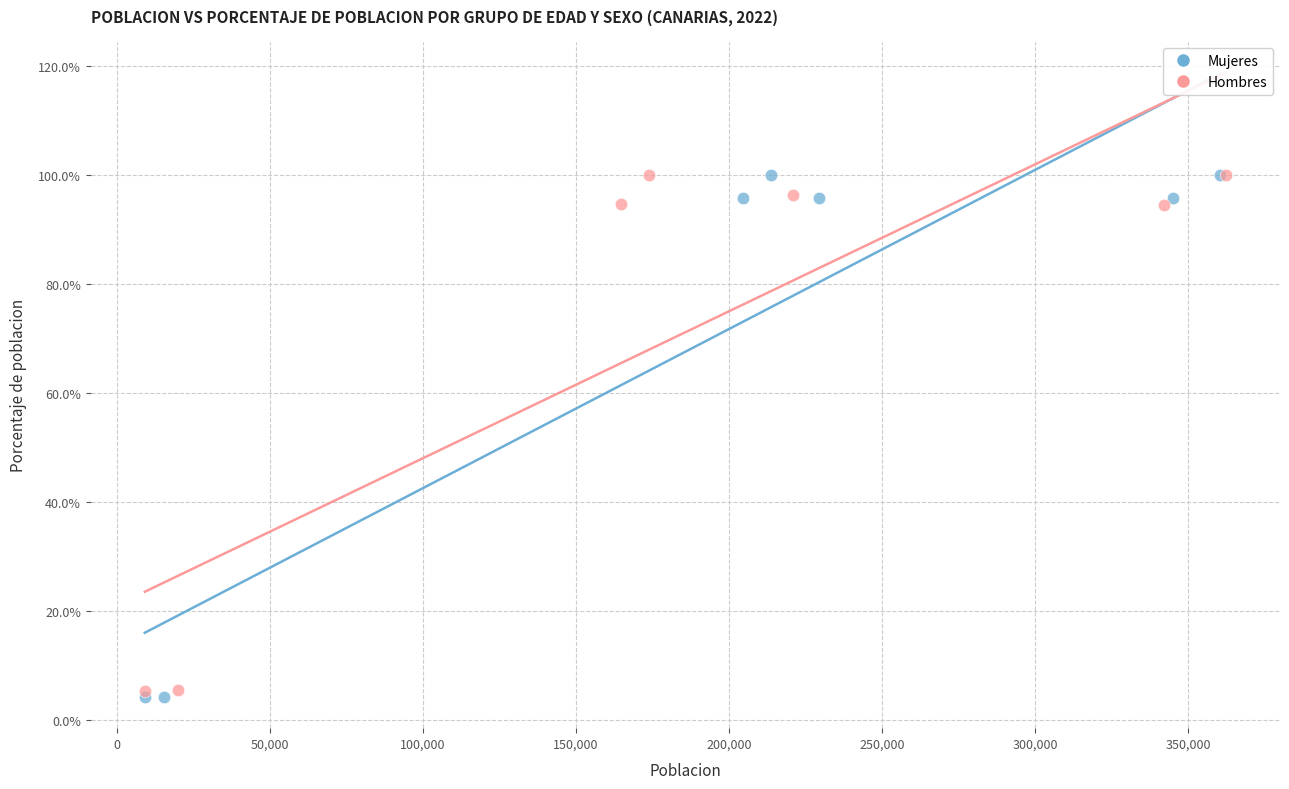

Which series has the widest spread of Y values?

Mujeres